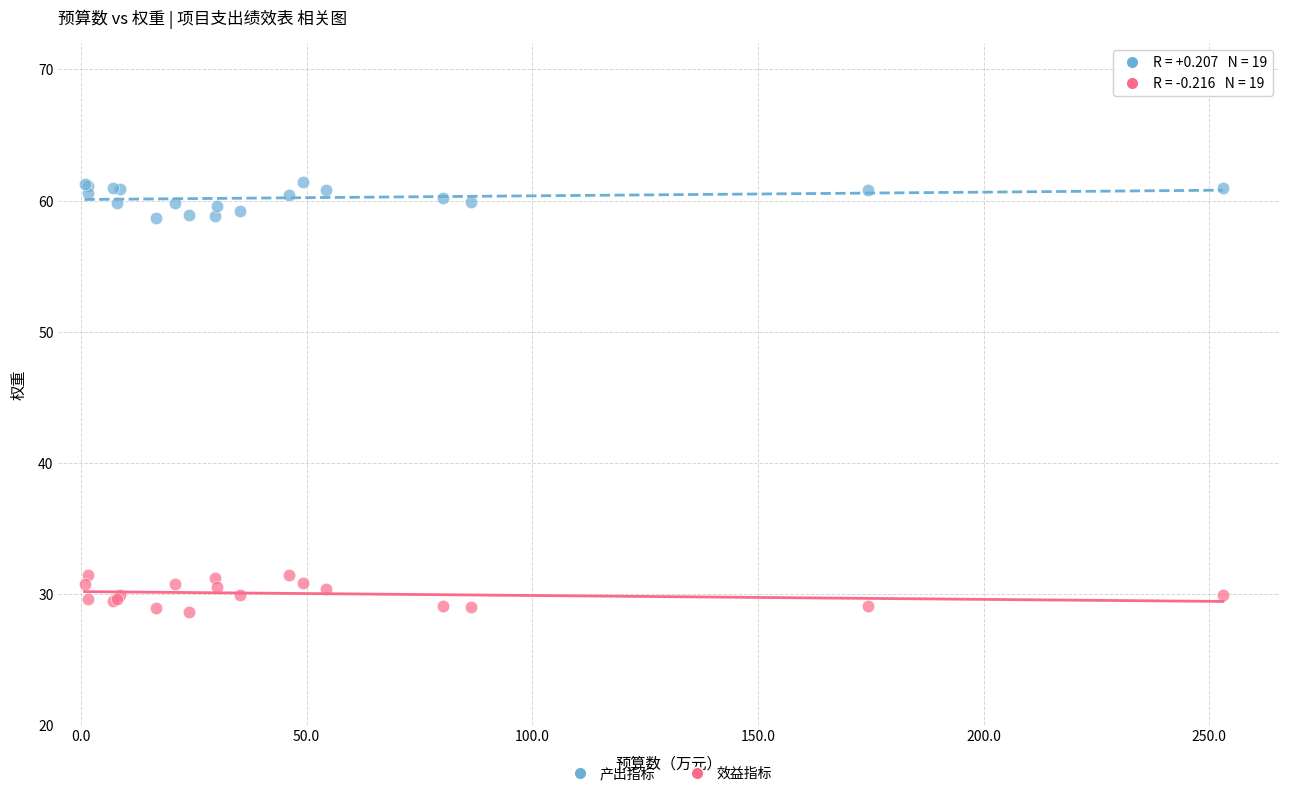

Which series contains the lowest Y value?

效益指标